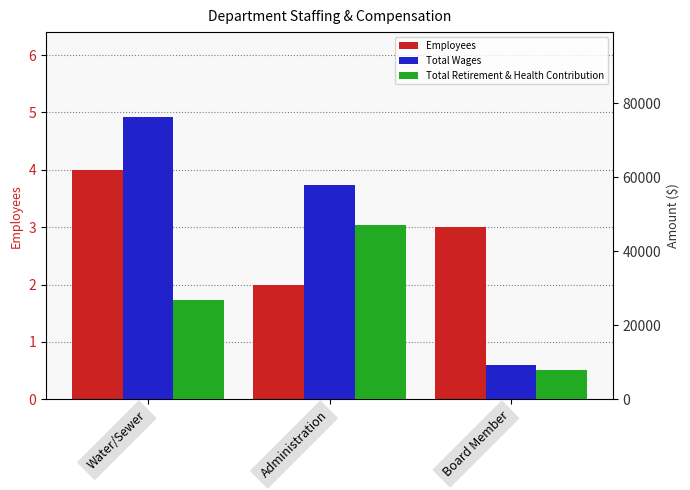

At which category is the sum across all series the highest?

Administration